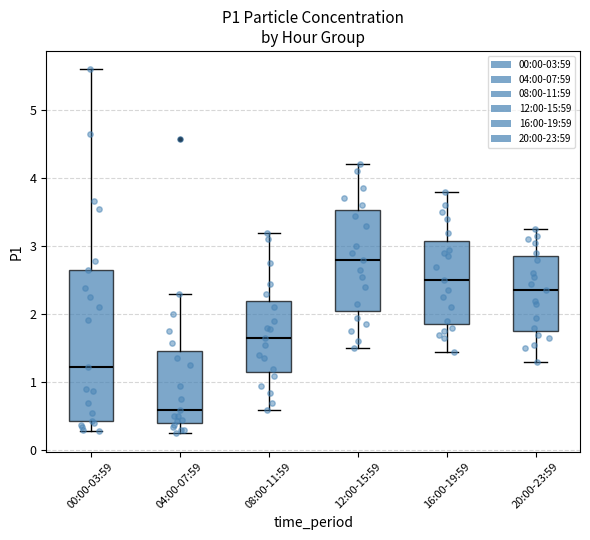

Reading left to right, read every box against the y-axis: the position of its median line, the range the box covers, and the ends of its whiskers. The values are not printed on the chart, so give them approximately, as read against the axis.

00:00-03:59: median 1.2, box 0.4 to 2.7, whiskers 0.3 to 5.6
04:00-07:59: median 0.6, box 0.4 to 1.5, whiskers 0.3 to 2.3
08:00-11:59: median 1.7, box 1.2 to 2.2, whiskers 0.6 to 3.2
12:00-15:59: median 2.8, box 2.1 to 3.5, whiskers 1.5 to 4.2
16:00-19:59: median 2.5, box 1.9 to 3.1, whiskers 1.5 to 3.8
20:00-23:59: median 2.4, box 1.8 to 2.9, whiskers 1.3 to 3.3